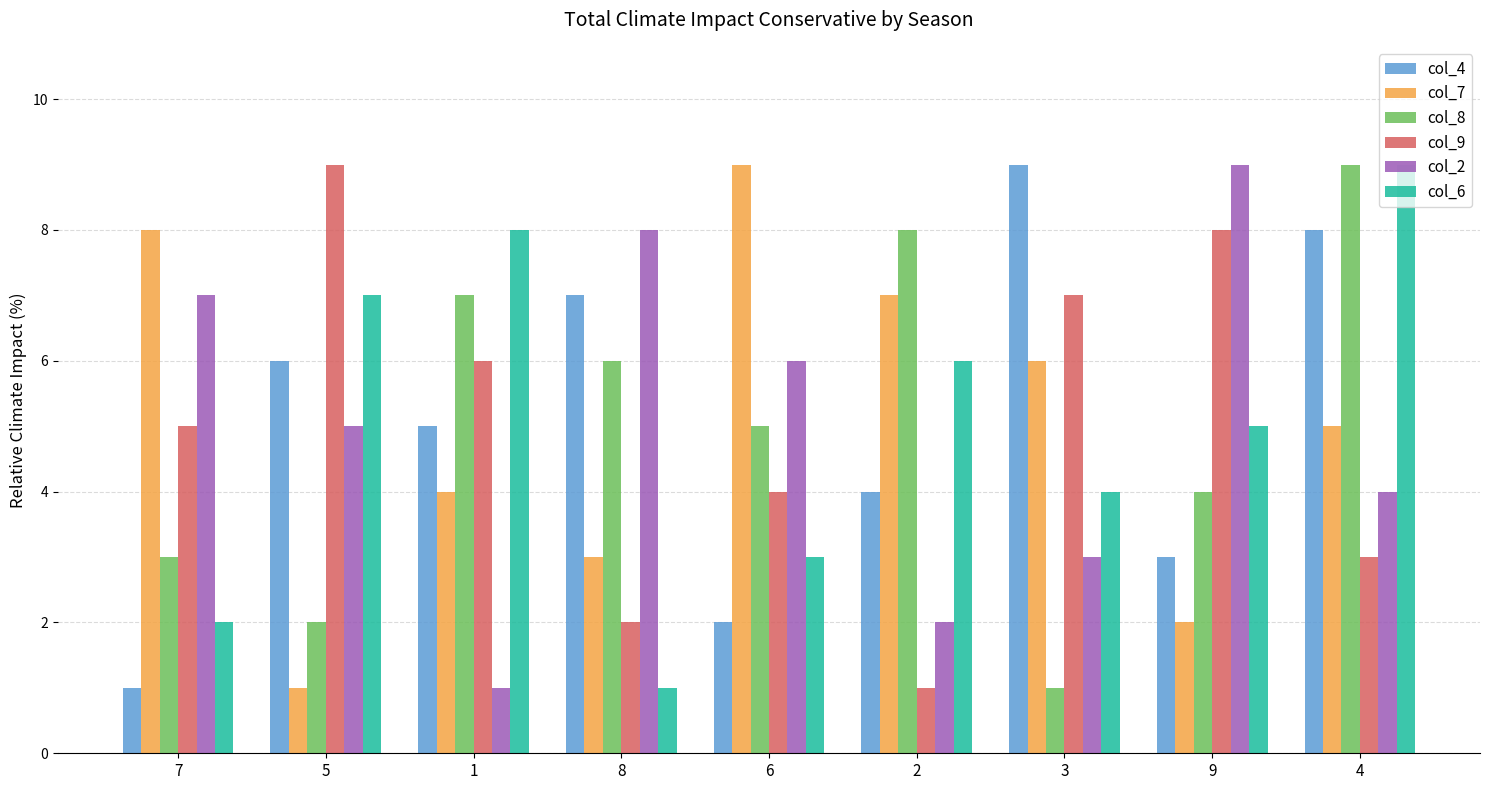

What is the value of the col_9 bar at the 7th from the left?

7